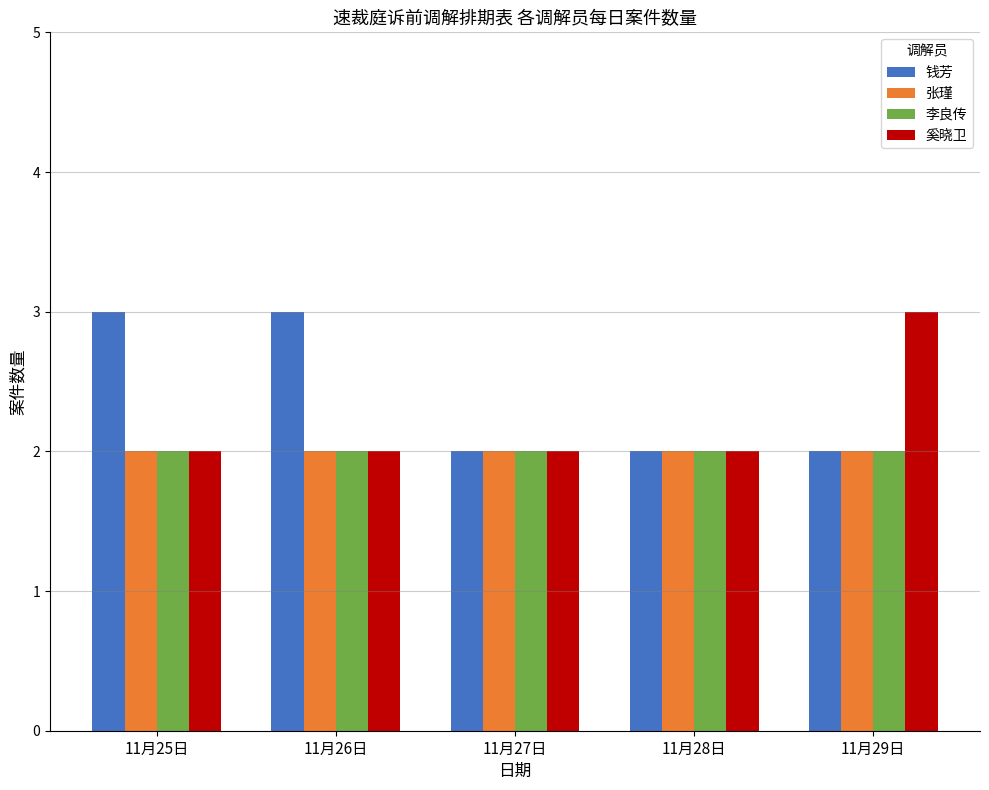

The value of 张瑾 at 11月27日 is 2. True or false?

True